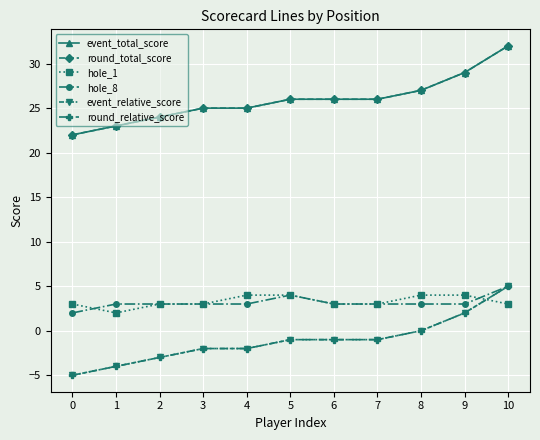

What is the difference between the maximum and second lowest values in the event_relative_score series?

9